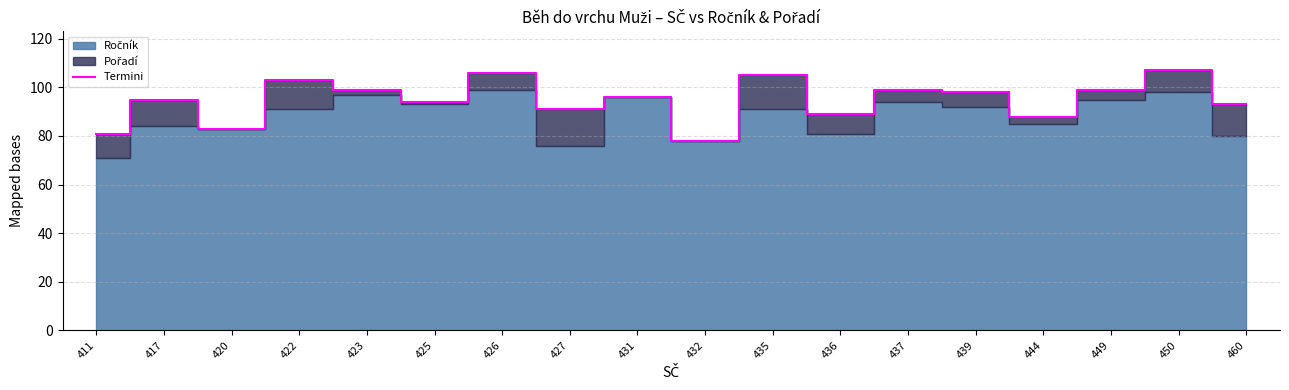

What is the value of the 6th point from the left?

94